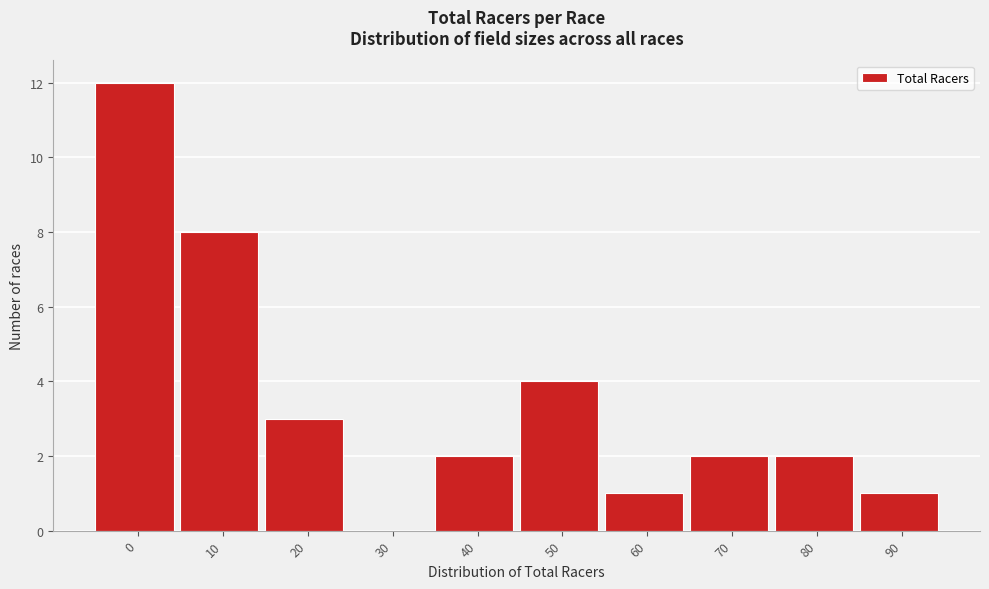

Reading right to left, list all the values displayed in this chart.

90=1	80=2	70=2	60=1	50=4	40=2	30=0	20=3	10=8	0=12